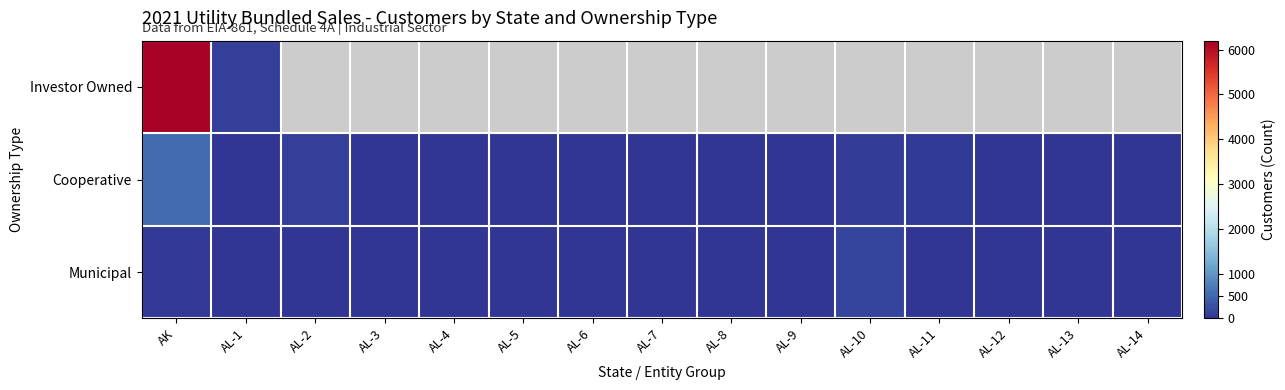

Which category has the highest value in the Cooperative series?

AK